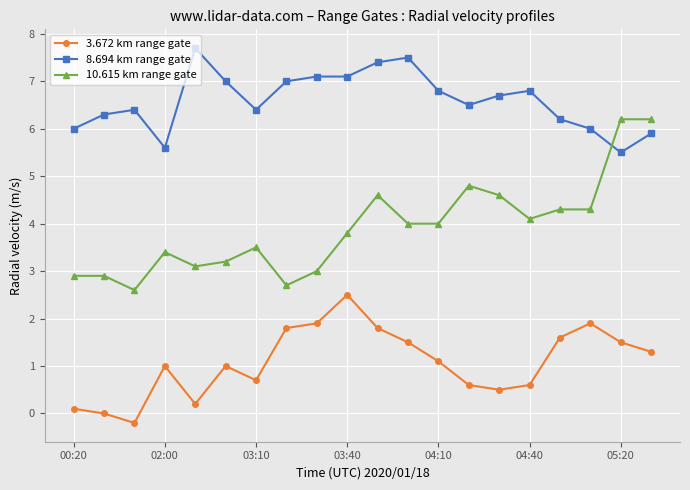

What is the greatest value displayed?

7.7